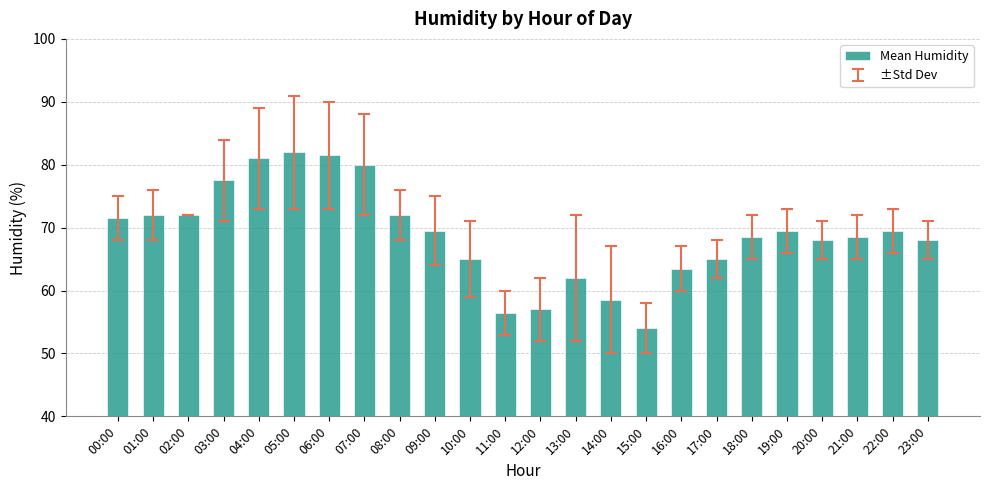

Reading right to left, transcribe all the data shown in this chart.

23:00=68.0	22:00=69.5	21:00=68.5	20:00=68.0	19:00=69.5	18:00=68.5	17:00=65.0	16:00=63.5	15:00=54.0	14:00=58.5	13:00=62.0	12:00=57.0	11:00=56.5	10:00=65.0	09:00=69.5	08:00=72.0	07:00=80.0	06:00=81.5	05:00=82.0	04:00=81.0	03:00=77.5	02:00=72.0	01:00=72.0	00:00=71.5